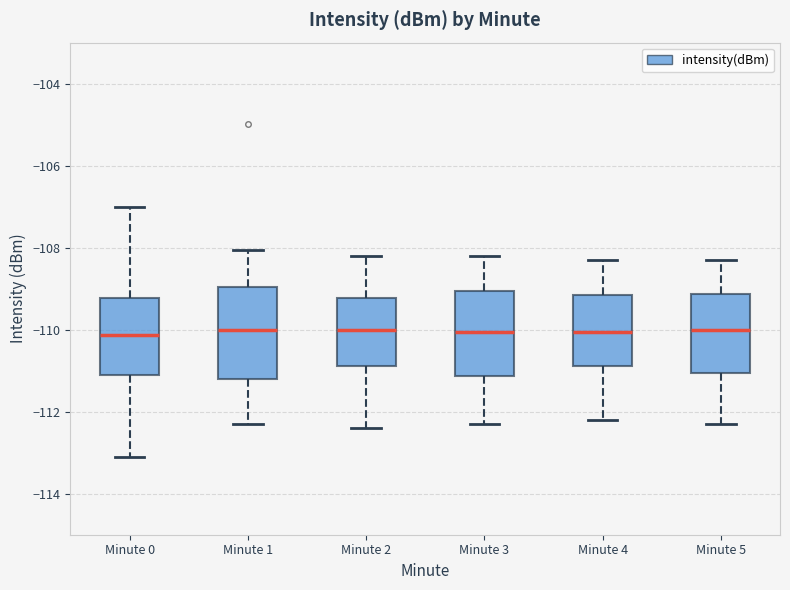

Reading left to right, transcribe this box plot: for each box, give where its median line is, the range the box spans, and where its two whiskers end, as read against the y-axis. The values are not printed on the chart, so give them approximately, as read against the axis.

Minute 0: median -110.2, box -111.0 to -109.2, whiskers -113.2 to -107.0
Minute 1: median -110.0, box -111.2 to -109.0, whiskers -112.2 to -108.0
Minute 2: median -110.0, box -110.8 to -109.2, whiskers -112.4 to -108.2
Minute 3: median -110.0, box -111.2 to -109.0, whiskers -112.2 to -108.2
Minute 4: median -110.0, box -110.8 to -109.2, whiskers -112.2 to -108.2
Minute 5: median -110.0, box -111.0 to -109.2, whiskers -112.2 to -108.2